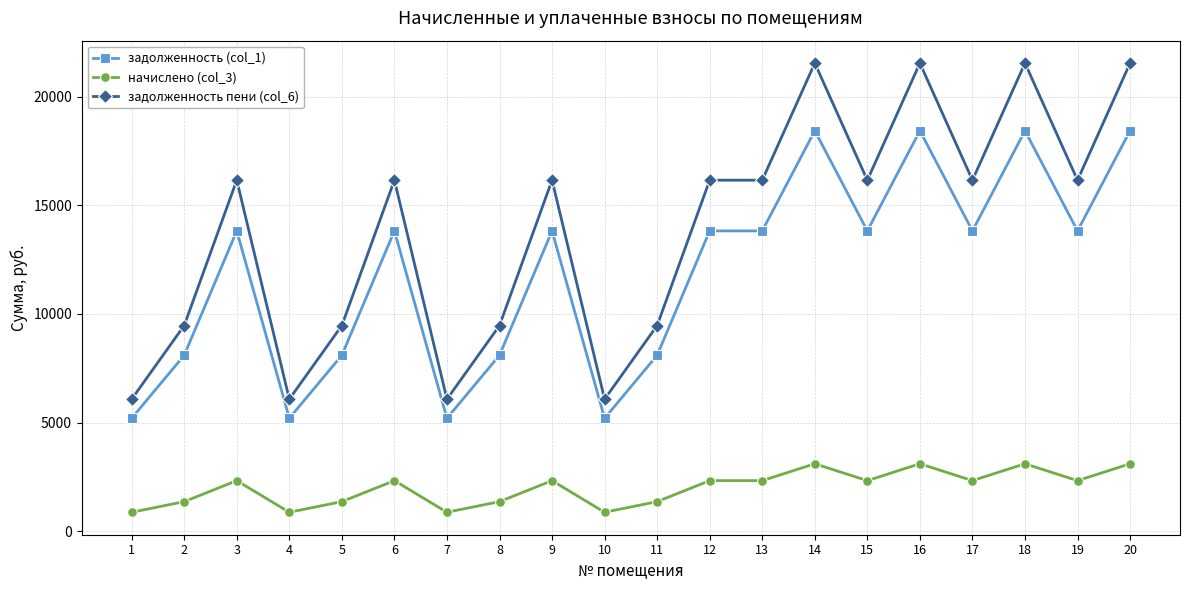

Reading left to right, list all the values displayed in this chart.

задолженность (col_1): 5203.2	8102.4	13824.0	5203.2	8102.4	13824.0	5203.2	8102.4	13824.0	5203.2	8102.4	13824.0	13824.0	18432.0	13824.0	18432.0	13824.0	18432.0	13824.0	18432.0
начислено (col_3): 878.0	1367.3	2332.8	878.0	1367.3	2332.8	878.0	1367.3	2332.8	878.0	1367.3	2332.8	2332.8	3110.4	2332.8	3110.4	2332.8	3110.4	2332.8	3110.4
задолженность пени (col_6): 6081.2	9469.7	16156.8	6081.2	9469.7	16156.8	6081.2	9469.7	16156.8	6081.2	9469.7	16156.8	16156.8	21542.4	16156.8	21542.4	16156.8	21542.4	16156.8	21542.4